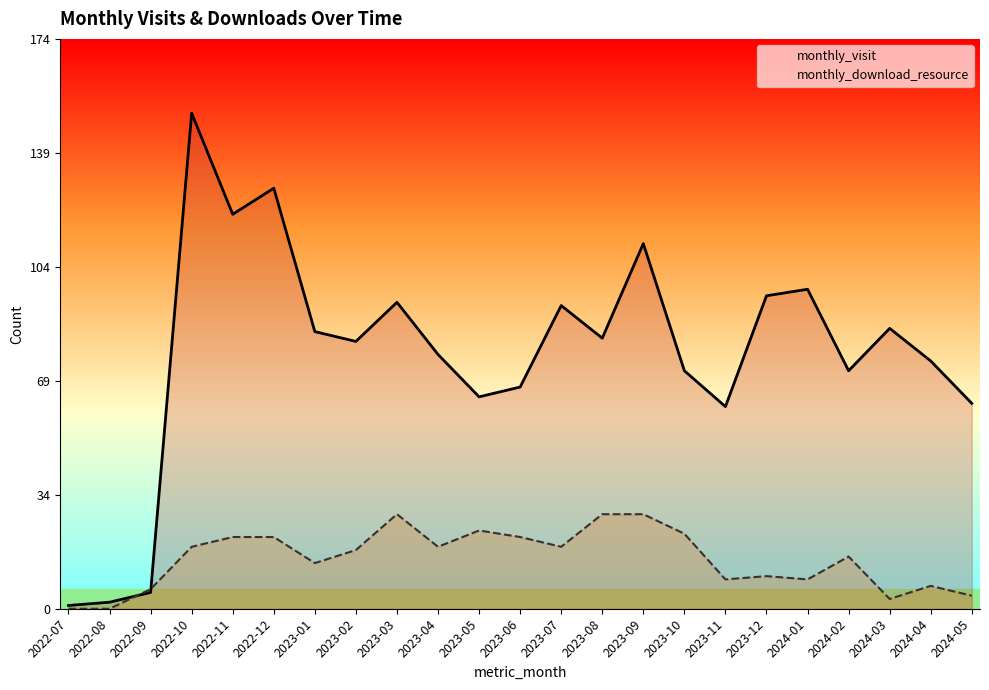

How many lines are shown in the chart?

2